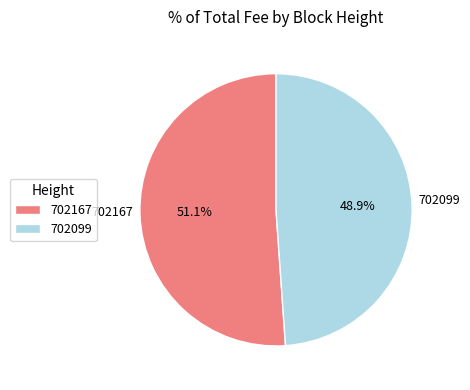

To the nearest percent, what portion does 702099 represent?

49%